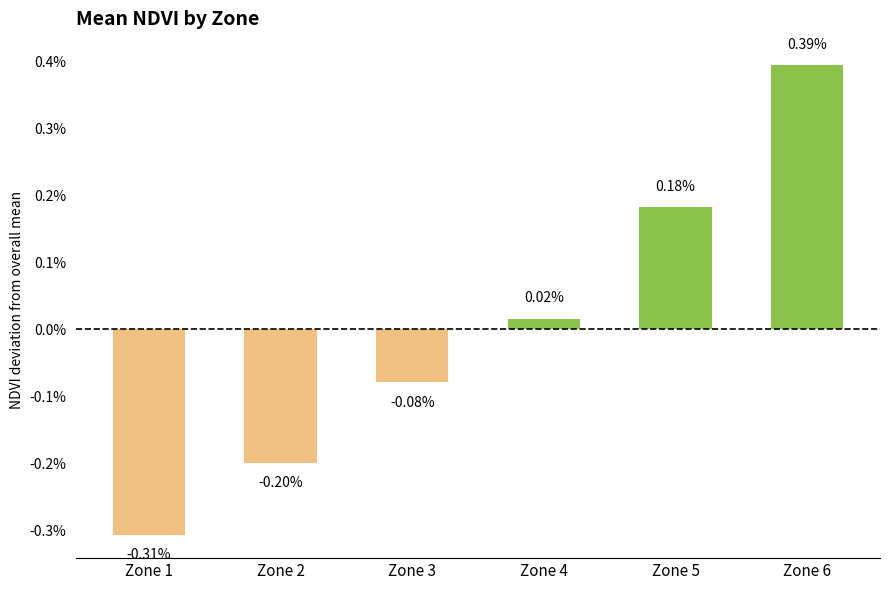

Are the bars horizontal?

No